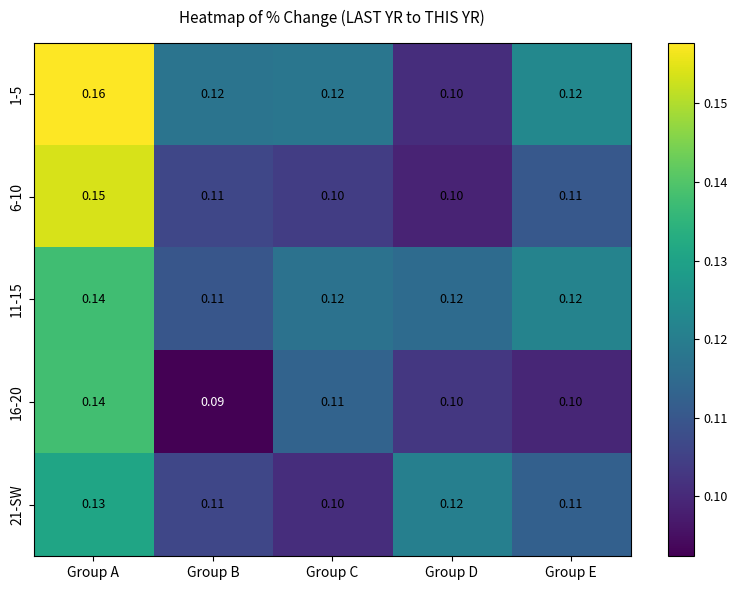

At which label does 21-SW reach its peak?

Group A